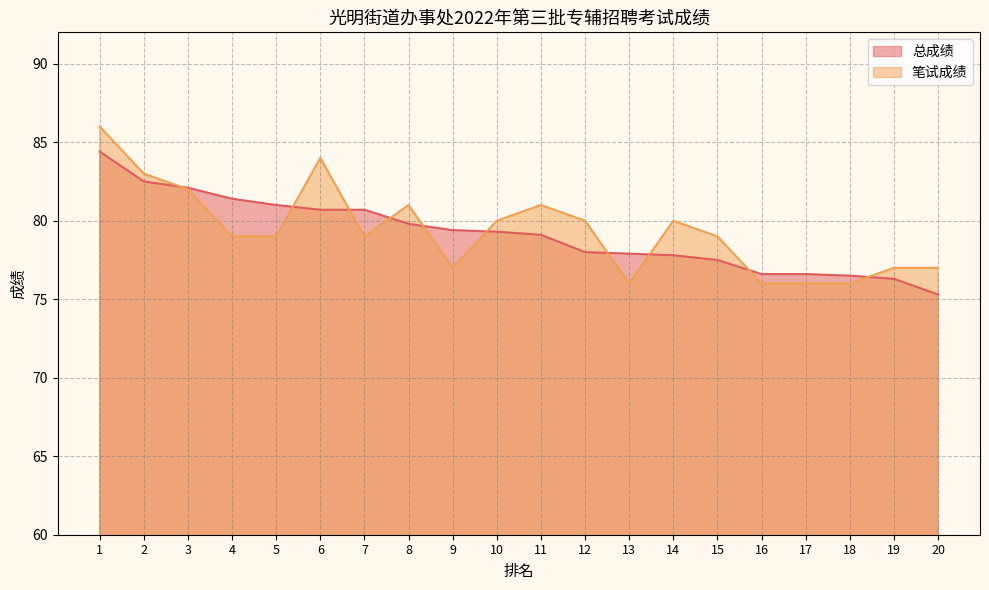

Rank the series at 12 from lowest to highest value.

总成绩, 笔试成绩